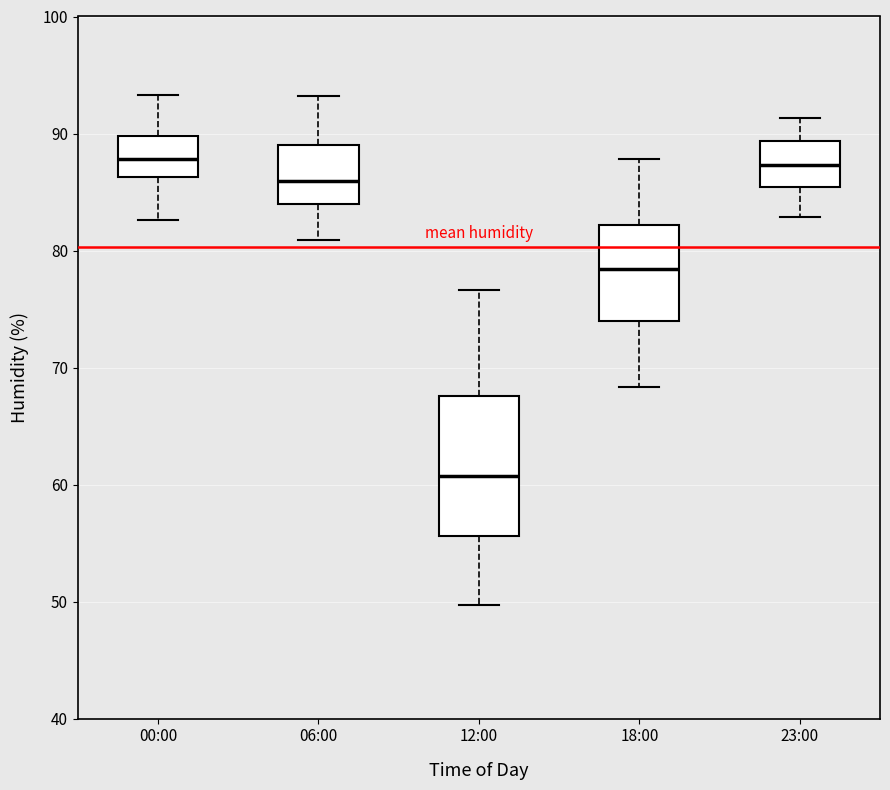

Reading left to right, transcribe this box plot: for each box, give where its median line is, the range the box spans, and where its two whiskers end, as read against the y-axis. The values are not printed on the chart, so give them approximately, as read against the axis.

00:00: median 88, box 86 to 90, whiskers 83 to 93
06:00: median 86, box 84 to 89, whiskers 81 to 93
12:00: median 61, box 56 to 68, whiskers 50 to 77
18:00: median 78, box 74 to 82, whiskers 68 to 88
23:00: median 87, box 85 to 89, whiskers 83 to 91